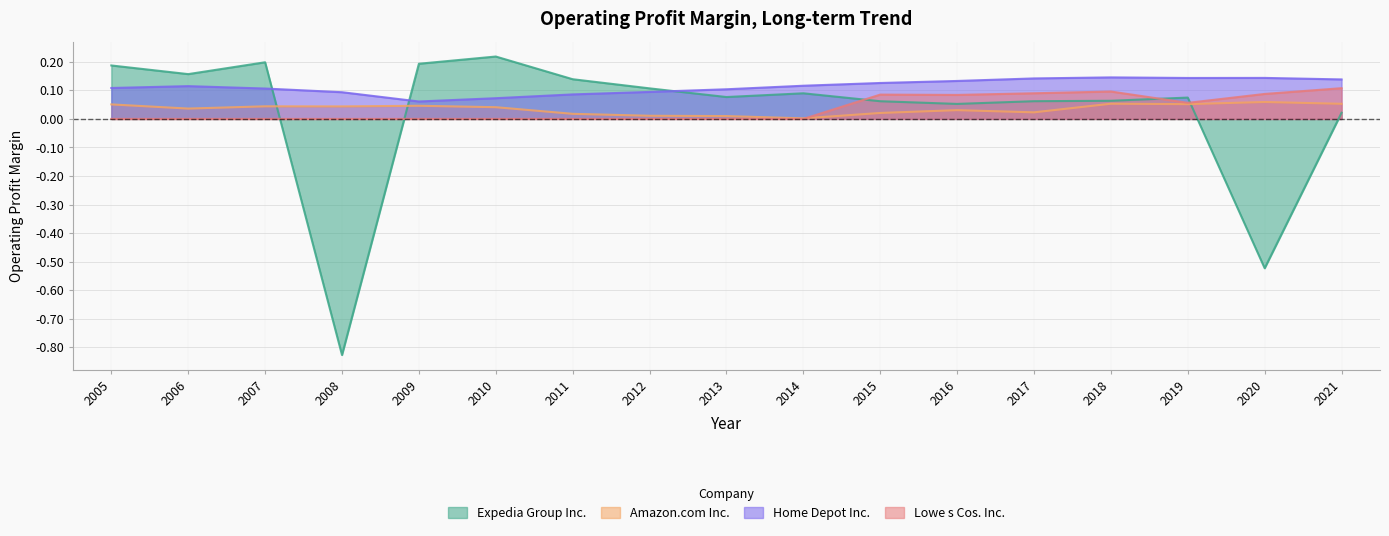

Is it true that Expedia Group Inc. equals 0.1 at 2010?

False